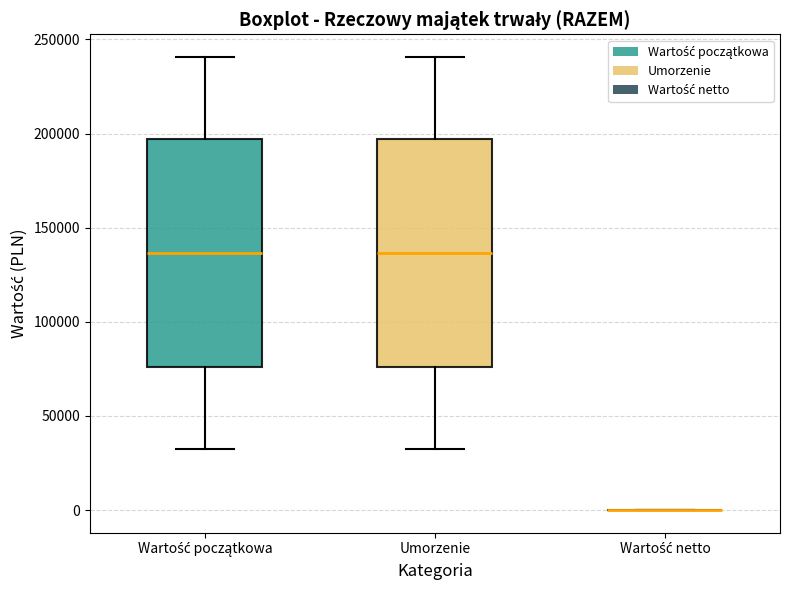

Reading left to right, read every box against the y-axis: the position of its median line, the range the box covers, and the ends of its whiskers. The values are not printed on the chart, so give them approximately, as read against the axis.

Wartość początkowa: median 135000, box 75000 to 195000, whiskers 30000 to 240000
Umorzenie: median 135000, box 75000 to 195000, whiskers 30000 to 240000
Wartość netto: box collapsed to a line at 0, whiskers 0 to 0